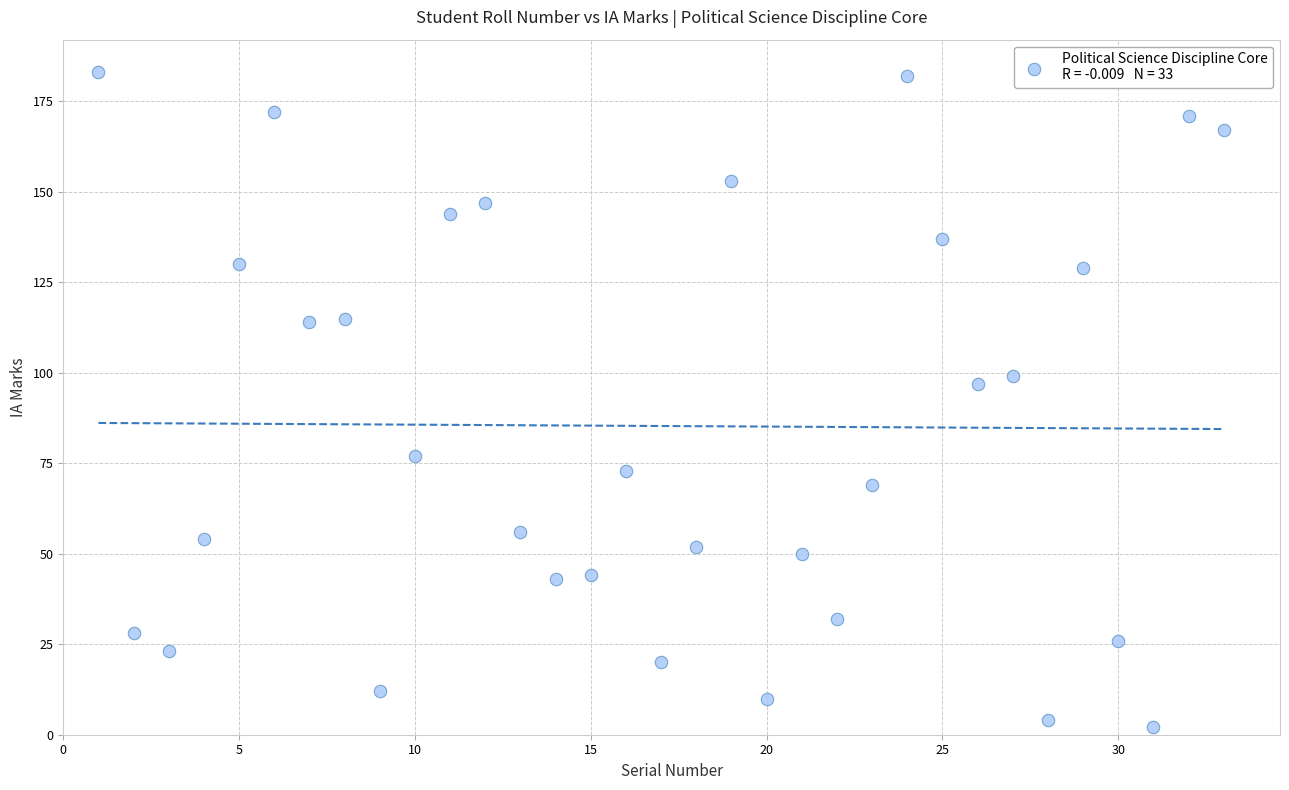

What Y value in the scatter plot is closest to 92?

97